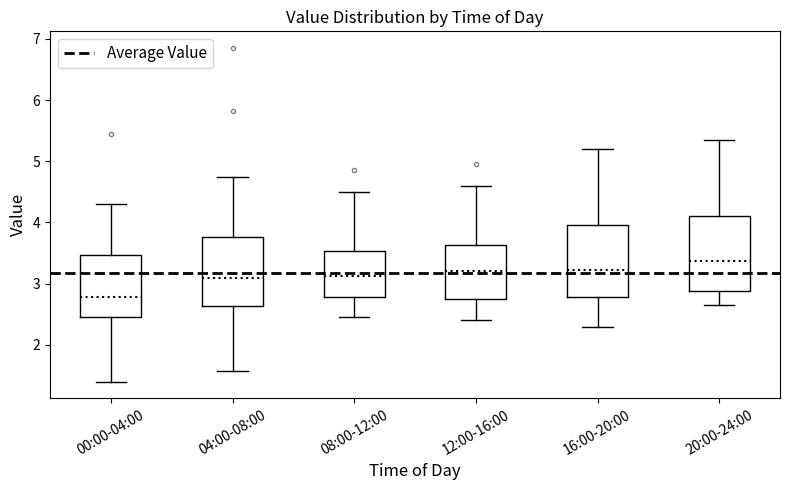

Reading left to right, transcribe this box plot: for each box, give where its median line is, the range the box spans, and where its two whiskers end, as read against the y-axis. The values are not printed on the chart, so give them approximately, as read against the axis.

00:00-04:00: median 2.8, box 2.5 to 3.5, whiskers 1.4 to 4.3
04:00-08:00: median 3.1, box 2.6 to 3.8, whiskers 1.6 to 4.8
08:00-12:00: median 3.1, box 2.8 to 3.5, whiskers 2.5 to 4.5
12:00-16:00: median 3.2, box 2.8 to 3.6, whiskers 2.4 to 4.6
16:00-20:00: median 3.2, box 2.8 to 4.0, whiskers 2.3 to 5.2
20:00-24:00: median 3.4, box 2.9 to 4.1, whiskers 2.7 to 5.4